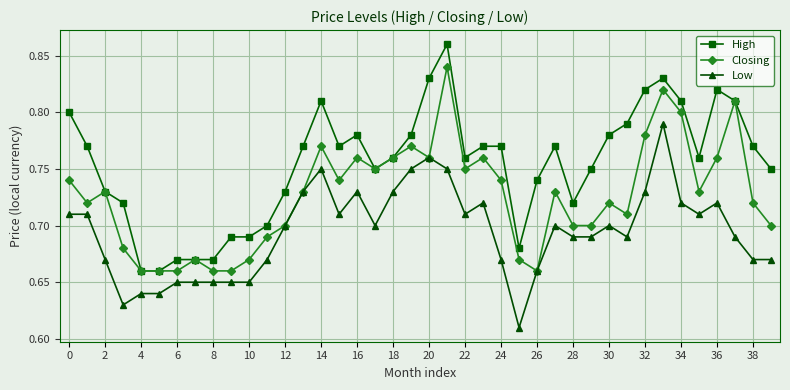

Rank the series by their maximum value, from lowest to highest.

Low, Closing, High